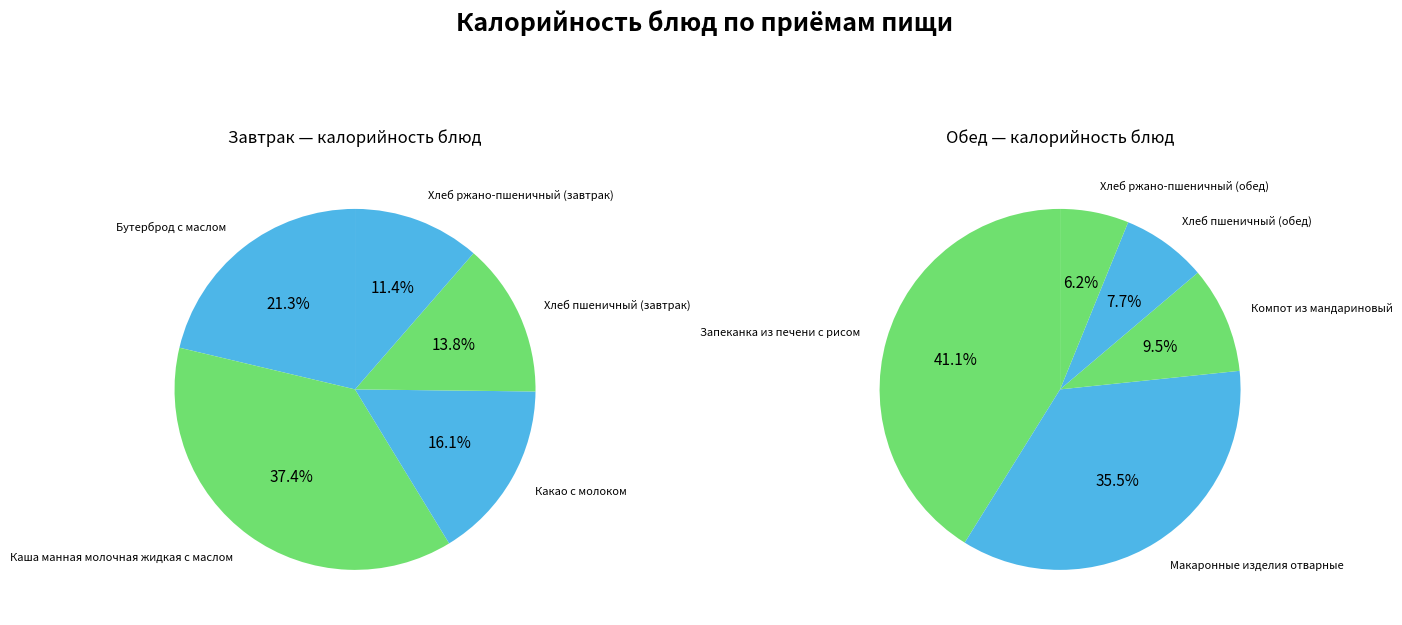

Is there a majority slice in this chart?

No